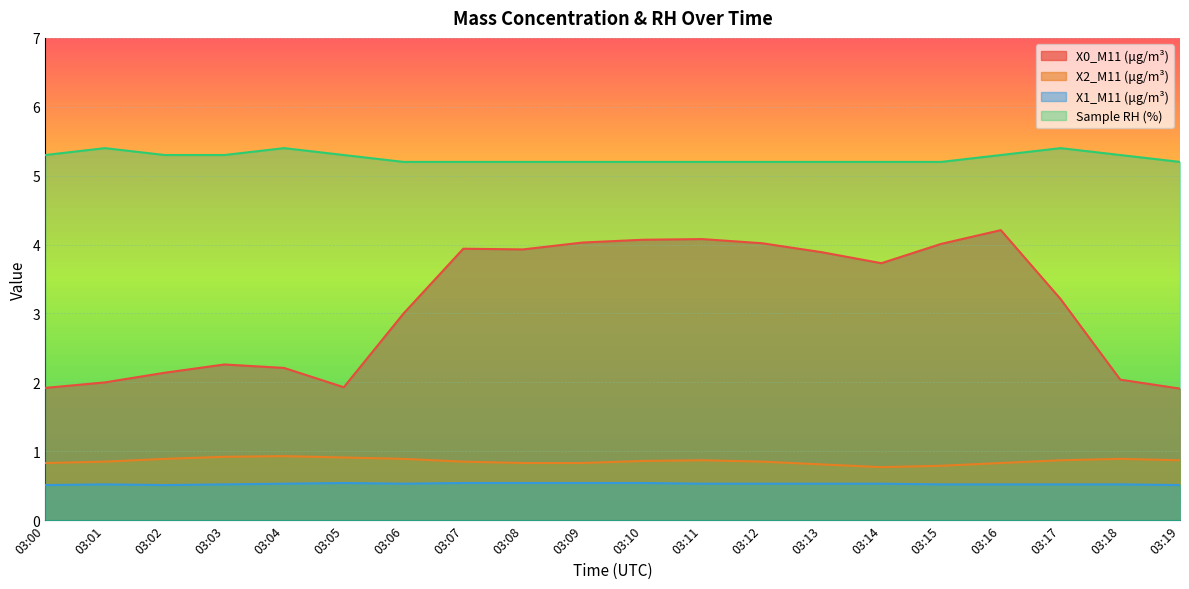

Reading left to right, what are all the values shown in this chart?

X0_M11 (μg/m³): 1.9	2.0	2.1	2.3	2.2	1.9	3.0	3.9	3.9	4.0	4.1	4.1	4.0	3.9	3.7	4.0	4.2	3.2	2.0	1.9
X2_M11 (μg/m³): 0.8	0.8	0.9	0.9	0.9	0.9	0.9	0.8	0.8	0.8	0.9	0.9	0.8	0.8	0.8	0.8	0.8	0.9	0.9	0.9
X1_M11 (μg/m³): 0.5	0.5	0.5	0.5	0.5	0.5	0.5	0.5	0.5	0.5	0.5	0.5	0.5	0.5	0.5	0.5	0.5	0.5	0.5	0.5
Sample RH (%): 5.3	5.4	5.3	5.3	5.4	5.3	5.2	5.2	5.2	5.2	5.2	5.2	5.2	5.2	5.2	5.2	5.3	5.4	5.3	5.2